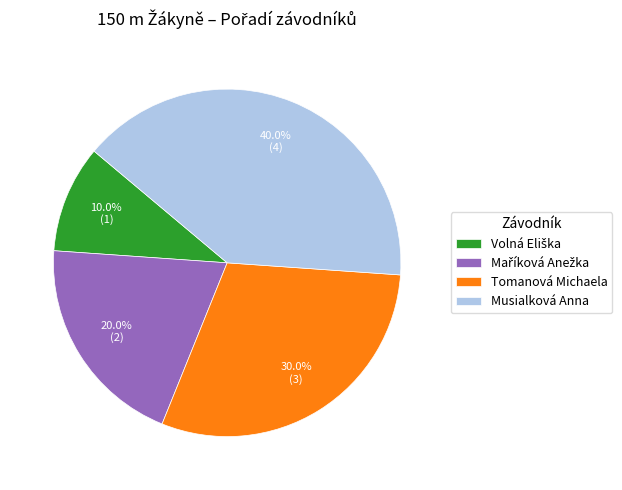

What percentage is NOT represented by Tomanová Michaela?

70.0%